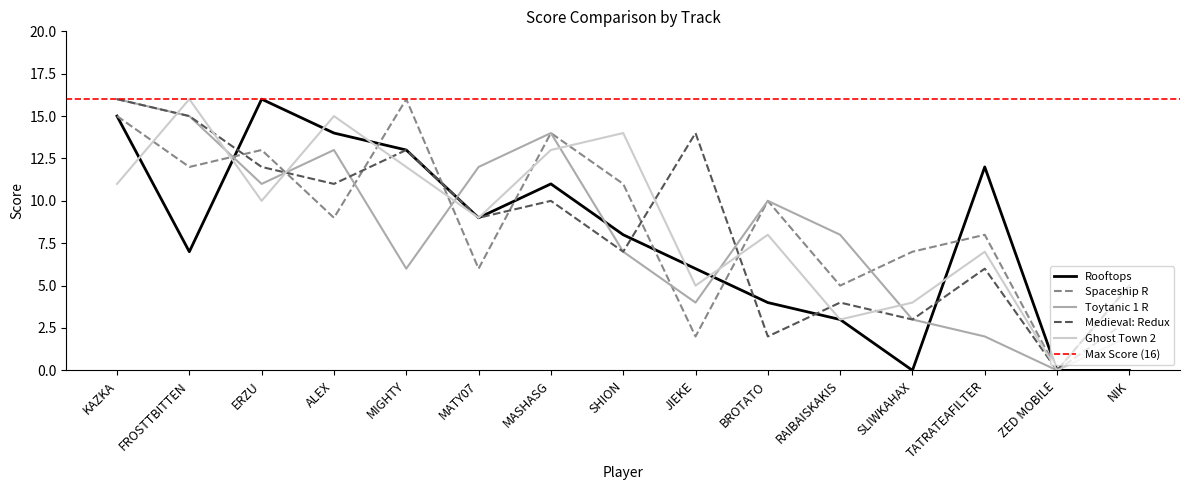

Reading left to right, extract all data points from this chart.

Rooftops: 15	7	16	14	13	9	11	8	6	4	3	0	12	0	0
Spaceship R: 15	12	13	9	16	6	14	11	2	10	5	7	8	0	3
Toytanic 1 R: 16	15	11	13	6	12	14	7	4	10	8	3	2	0	5
Medieval: Redux: 16	15	12	11	13	9	10	7	14	2	4	3	6	0	5
Ghost Town 2: 11	16	10	15	12	9	13	14	5	8	3	4	7	0	2